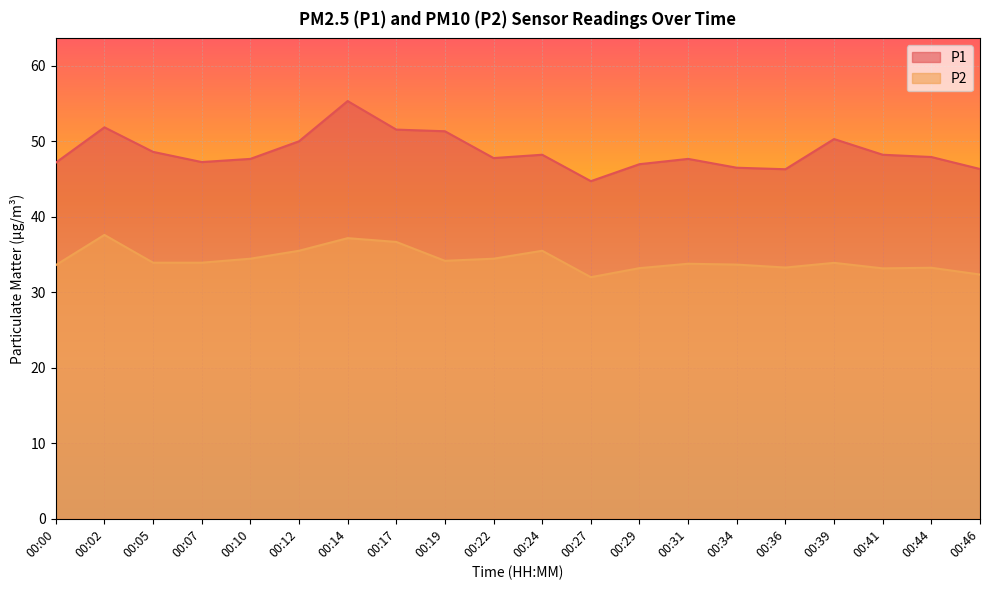

True or false: P2 has a value of 16.4 at 00:19.

False